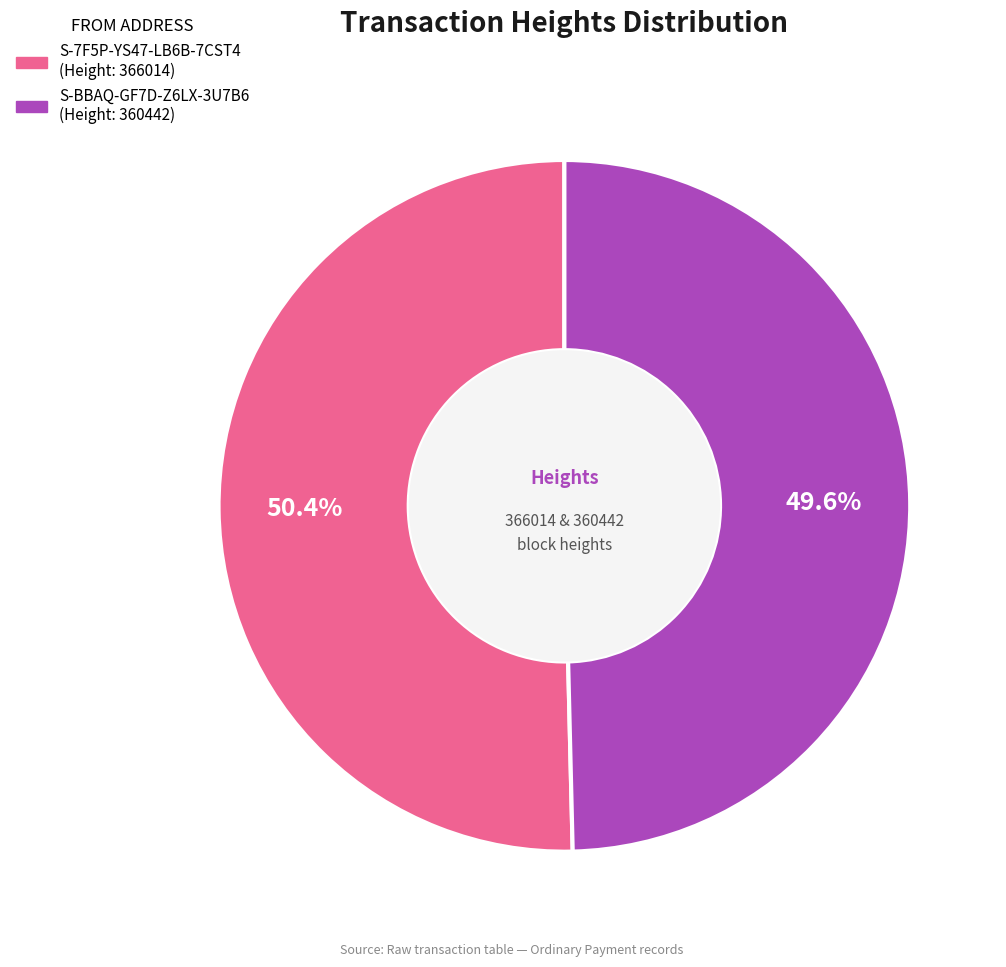

Does any single category account for the majority?

Yes